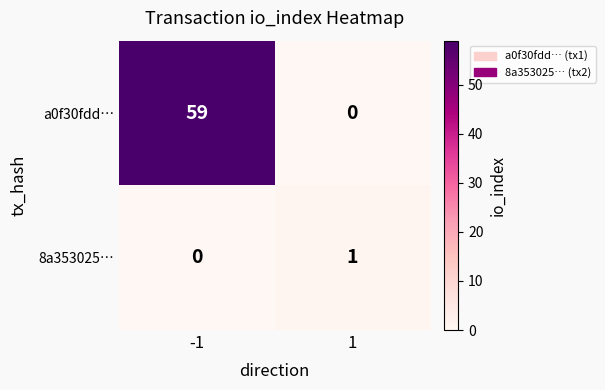

Which series changed the most between -1 and 1?

a0f30fdd…